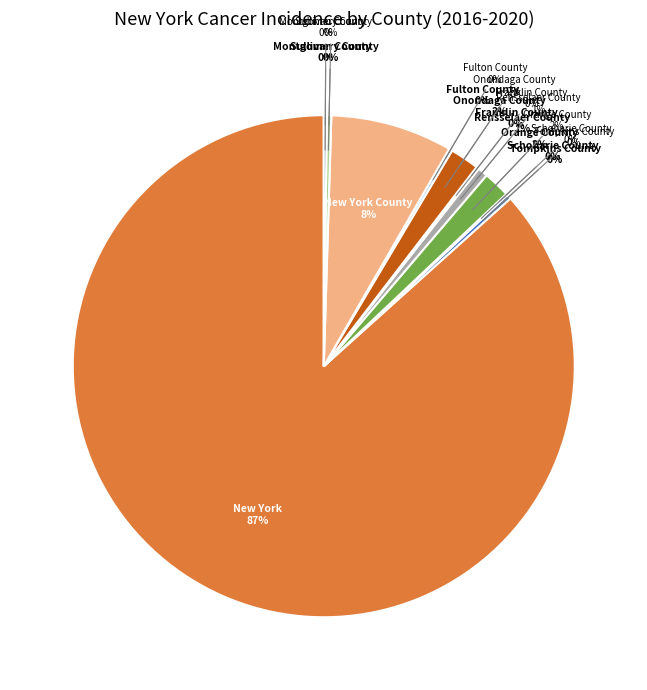

What percentage do Tompkins County and New York County together represent?

8.1%